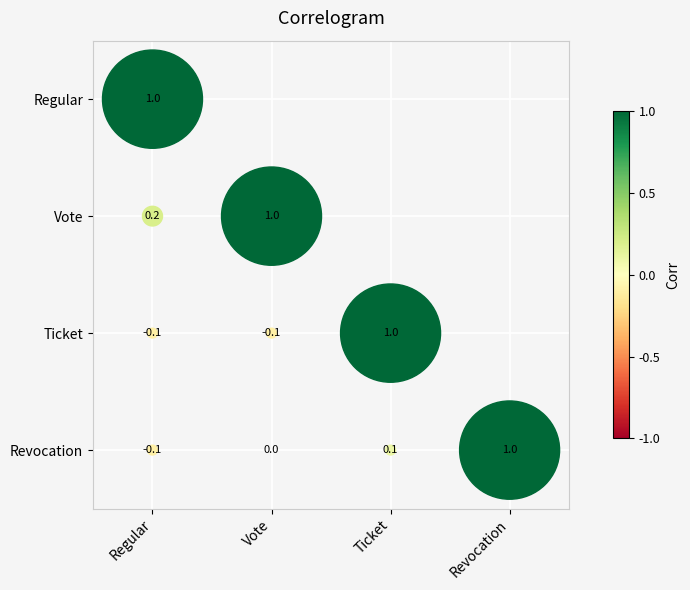

What is the difference between the second highest and second lowest values in the Regular series?

0.3